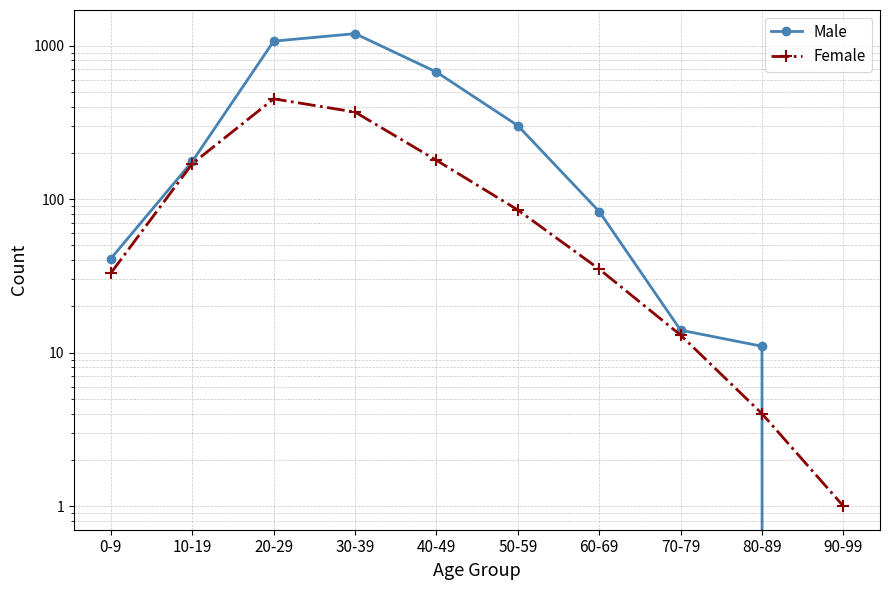

What is the sum of all Female values?

1339